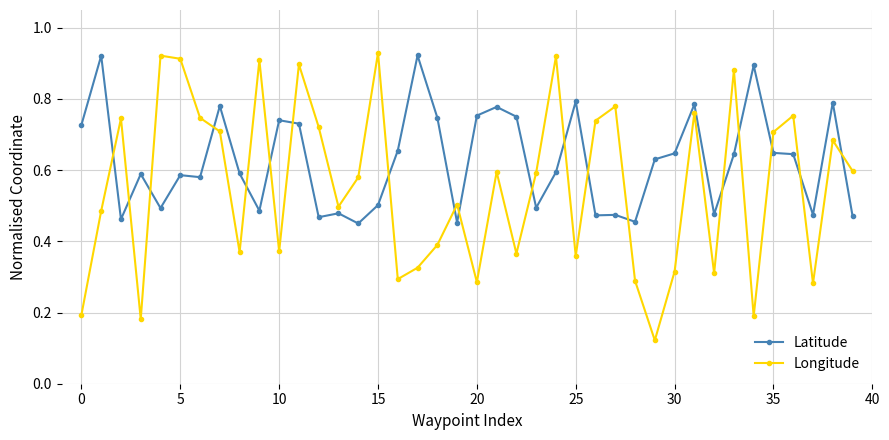

Rank the series by their average value, from highest to lowest.

Latitude, Longitude